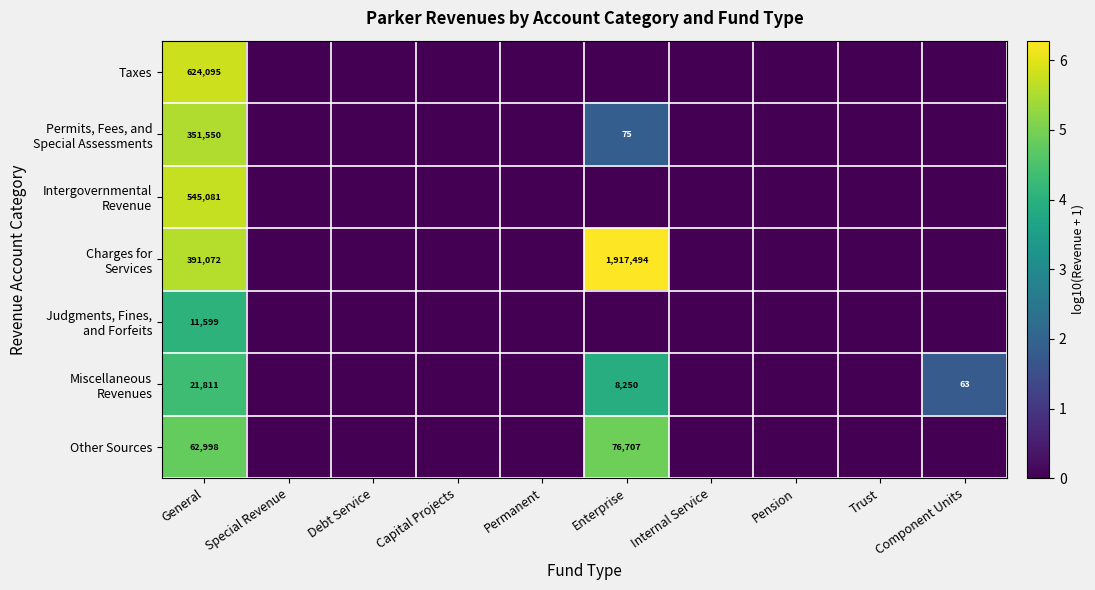

What is the difference between the highest and lowest values at Component Units?

1.8